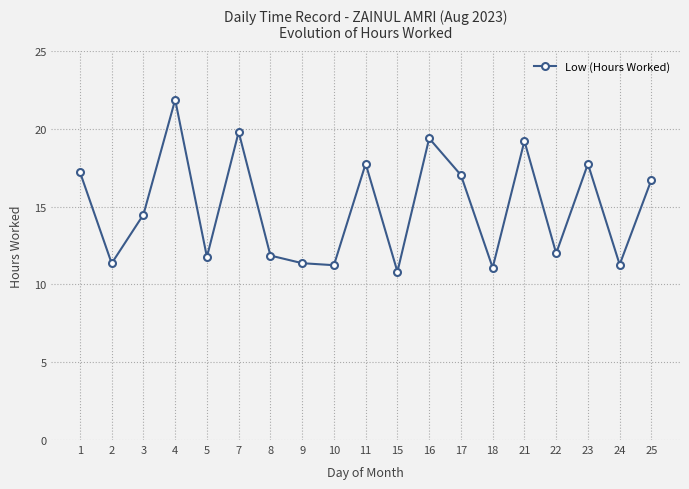

True or false: the data shows 7.2 at 21.

False